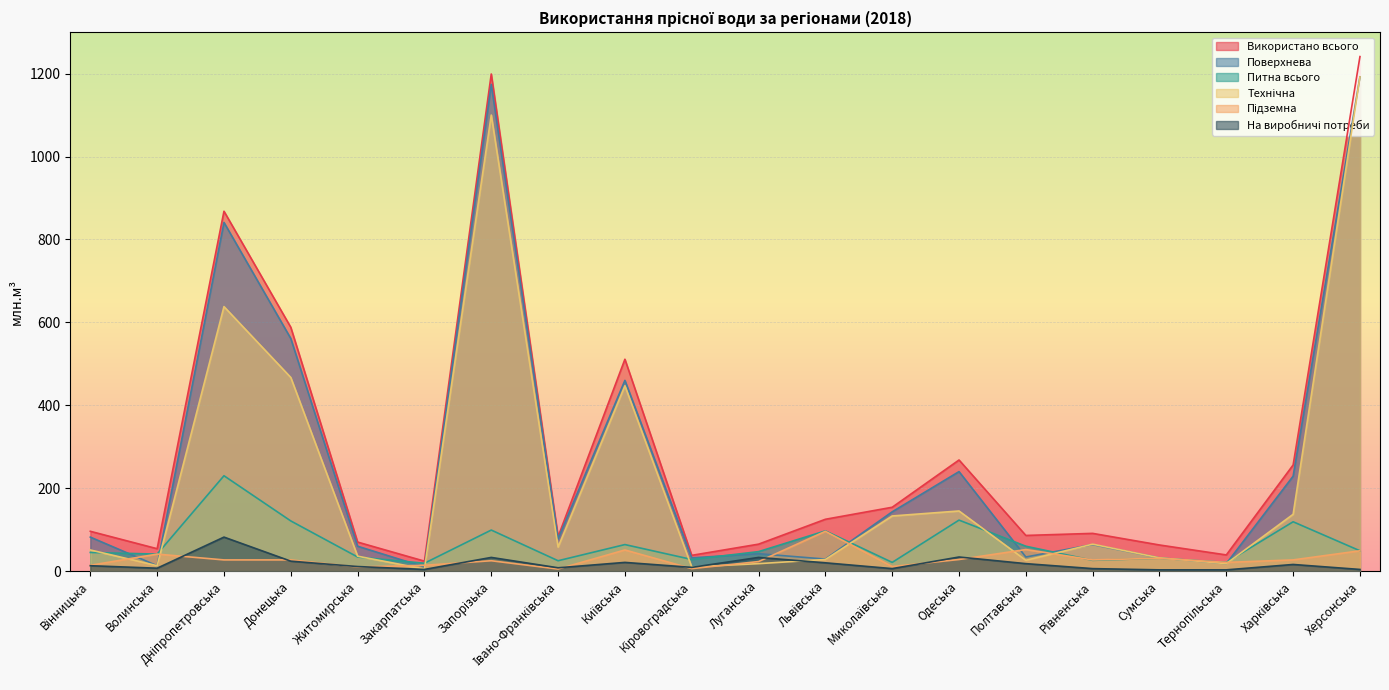

The value of Підземна at Одеська is 46. True or false?

False